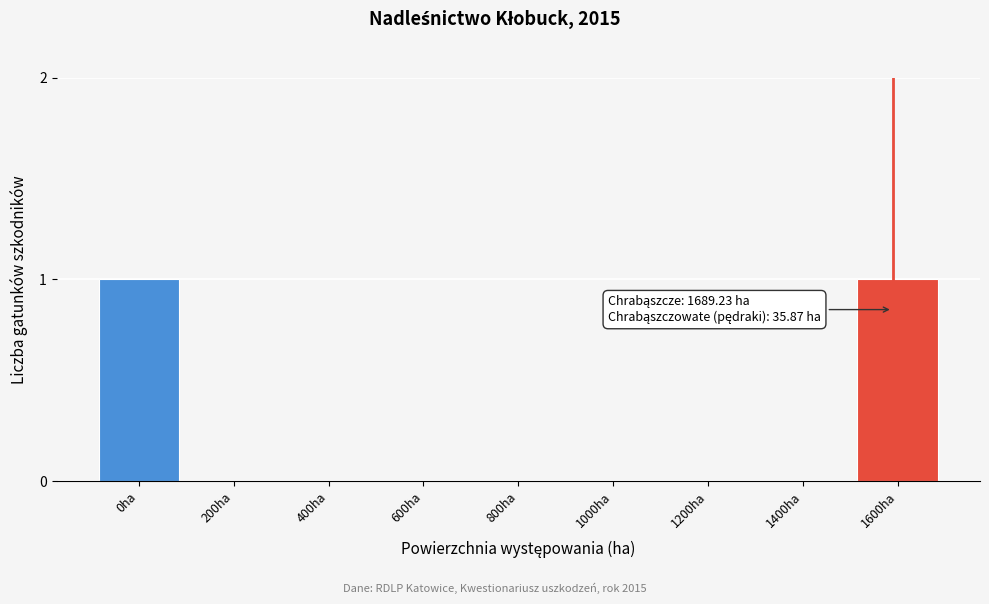

Reading left to right, extract all data points from this chart.

0ha=1	200ha=0	400ha=0	600ha=0	800ha=0	1000ha=0	1200ha=0	1400ha=0	1600ha=1